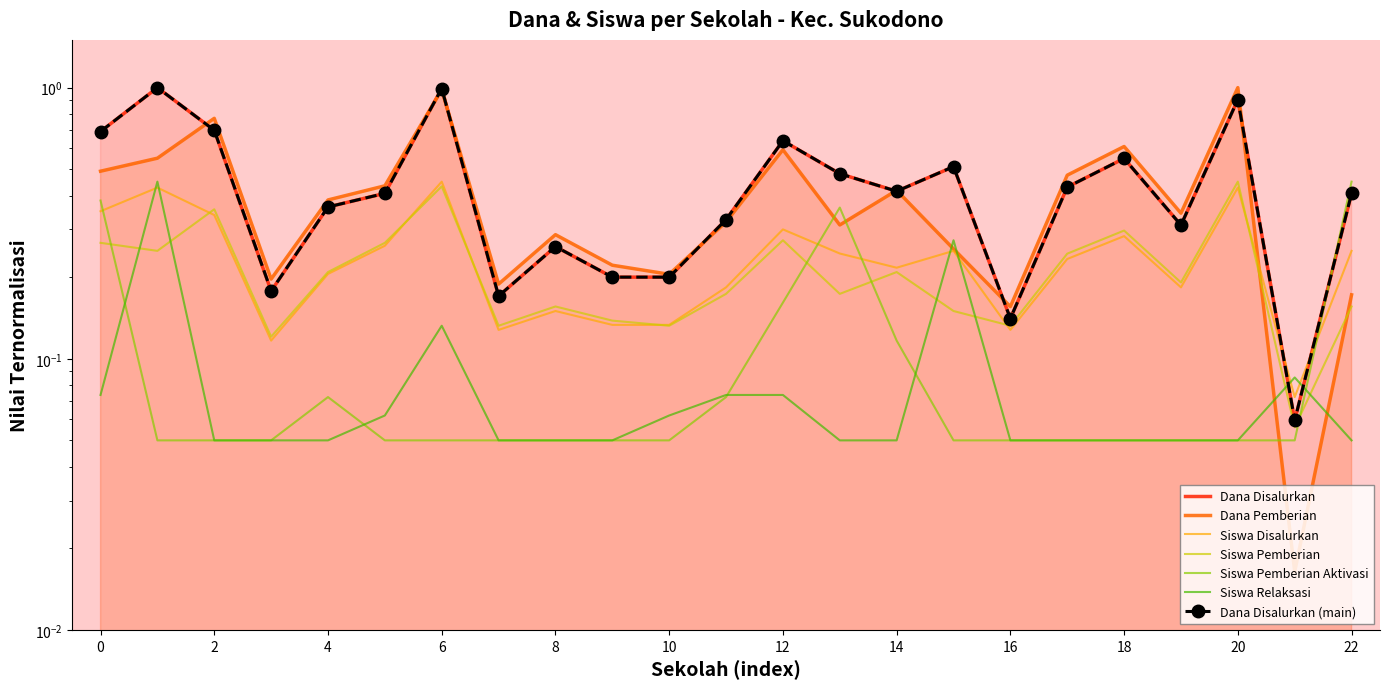

Is it true that Dana Disalurkan equals 0.3 at SD NEGERI SUMBEREJO 01?

False